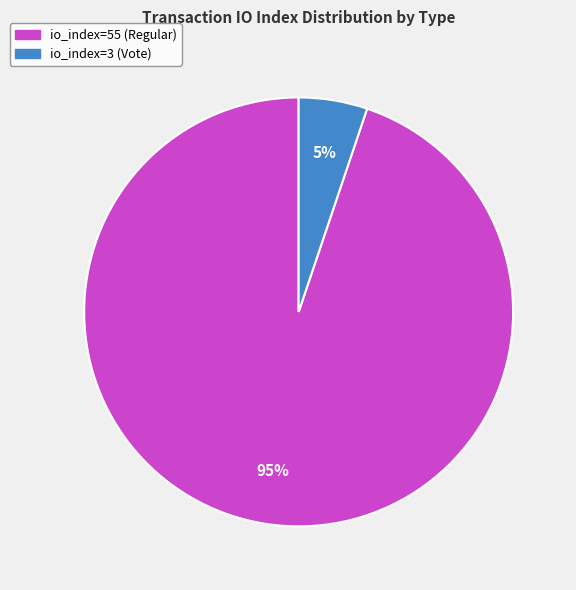

Rank the categories by value from lowest to highest.

io_index=3 (Vote), io_index=55 (Regular)